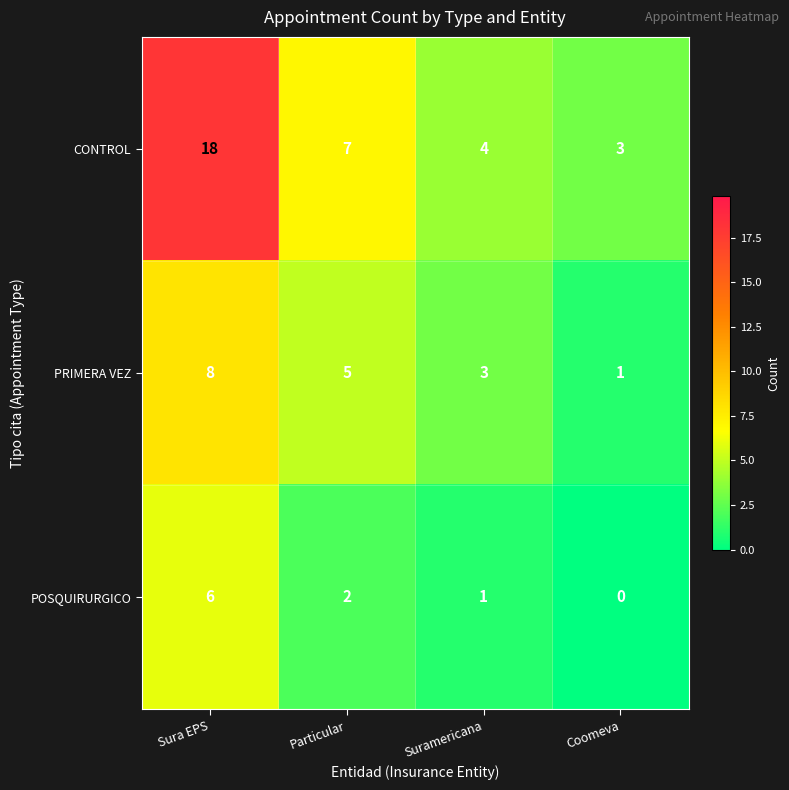

Count the PRIMERA VEZ values in the range 3 to 8.

3